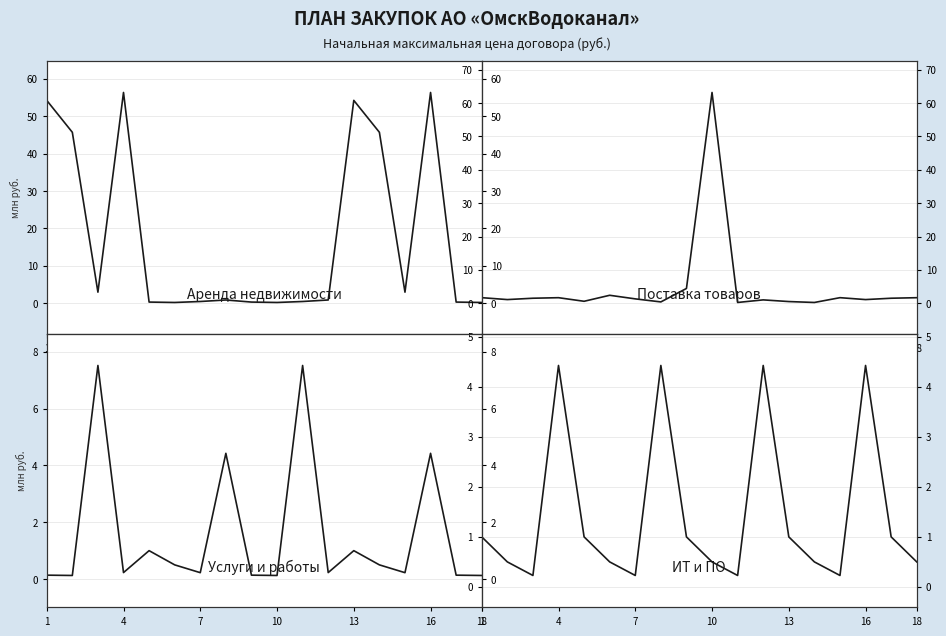

How many data points in Поставка товаров are above 1?

12